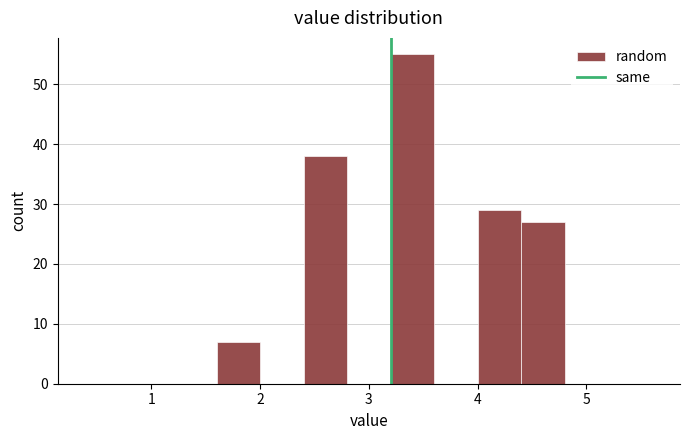

Reading left to right, transcribe this chart: for each bar, give the range it covers on the x-axis and its height. The values are not printed on the chart, so give them approximately, as read against the axis.

0.4 to 0.8: 0
0.8 to 1.2: 0
1.2 to 1.6: 0
1.6 to 2.0: 7
2.0 to 2.4: 0
2.4 to 2.8: 38
2.8 to 3.2: 0
3.2 to 3.6: 55
3.6 to 4.0: 0
4.0 to 4.4: 29
4.4 to 4.8: 27
4.8 to 5.2: 0
5.2 to 5.6: 0